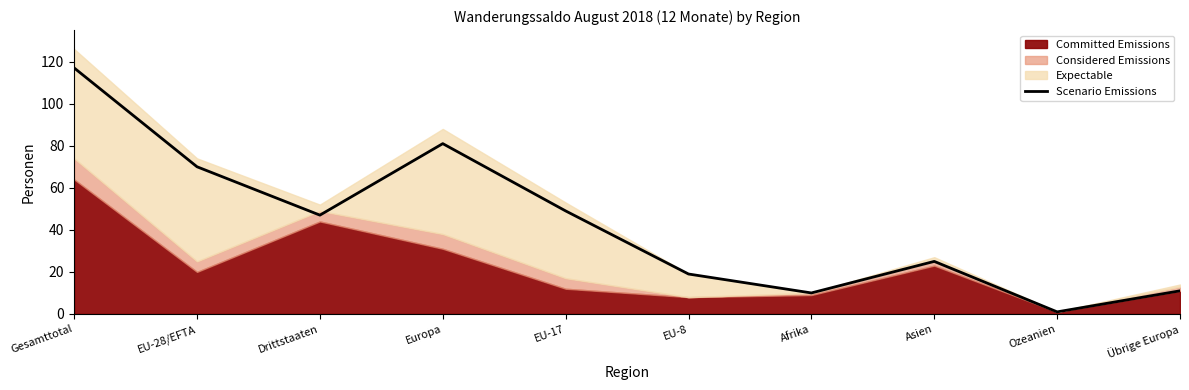

Which label corresponds to the largest value in the chart?

Gesamttotal